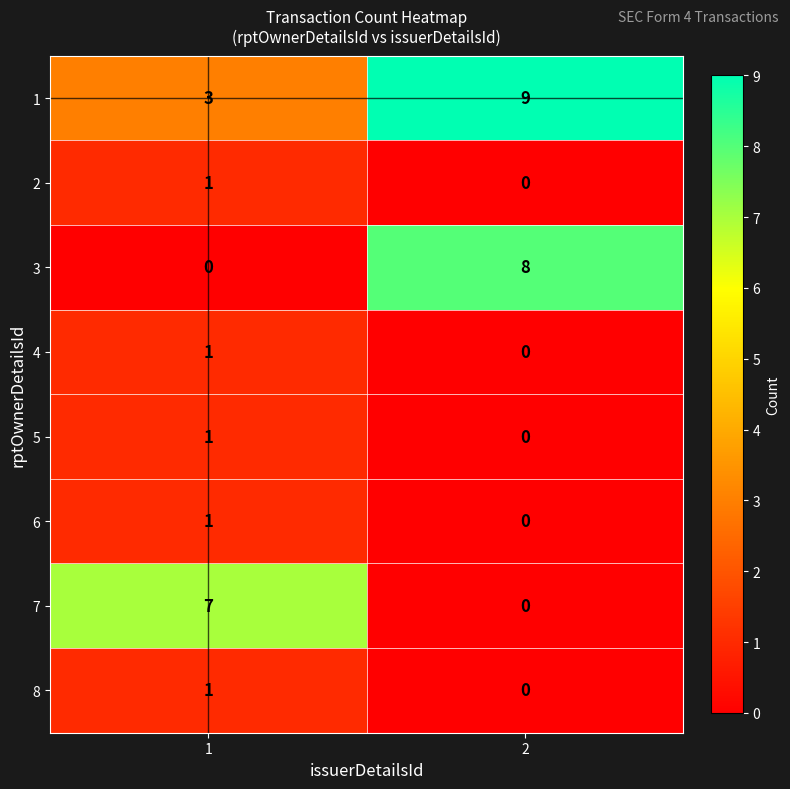

Which series has the widest spread of values?

3